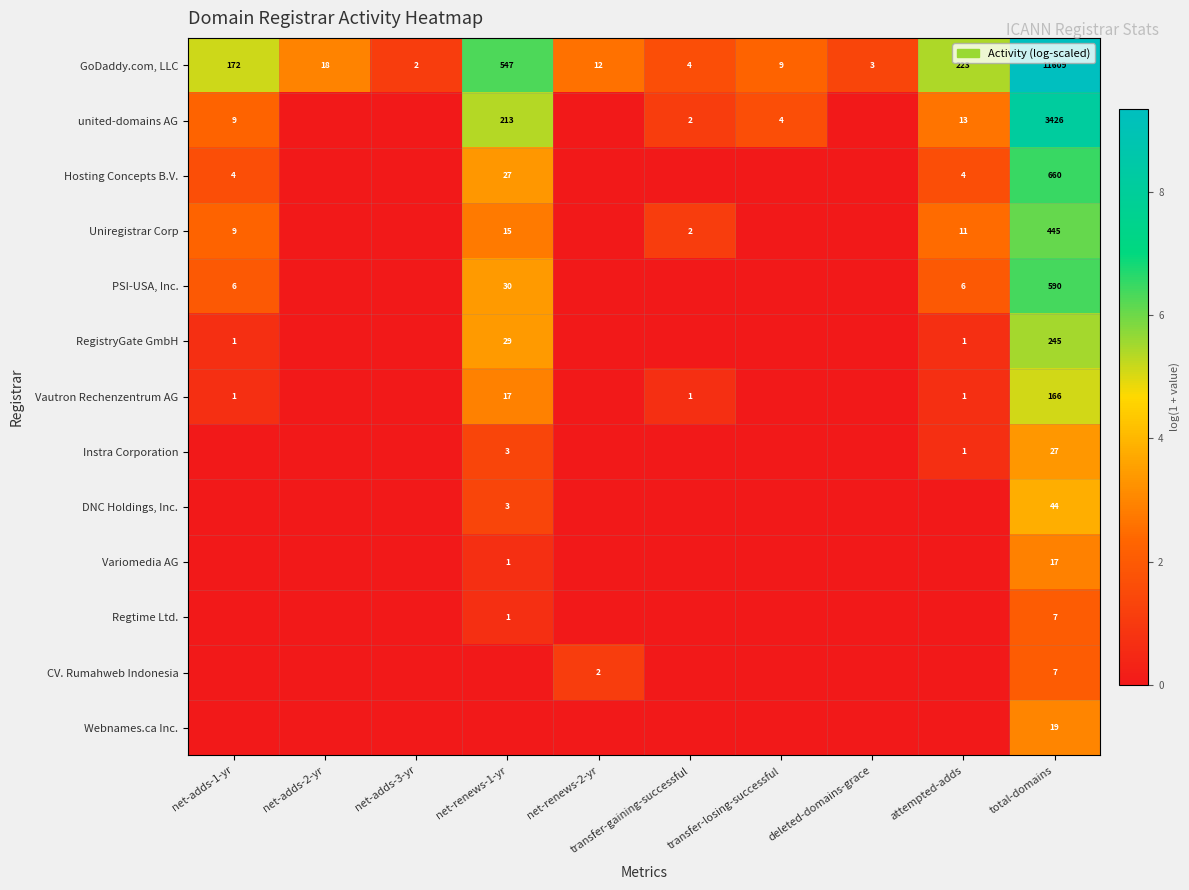

Is it true that united-domains AG equals 1 at transfer-gaining-successful?

False